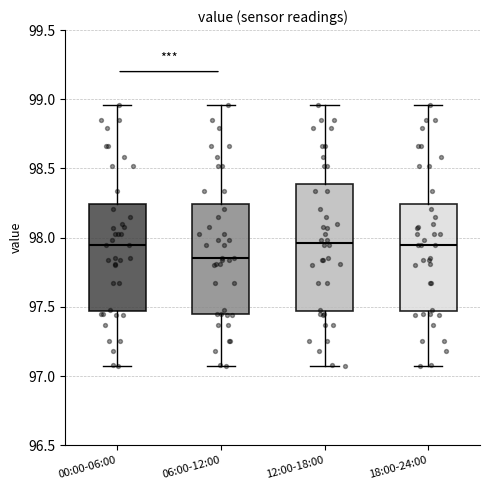

Where is the lower edge of the box for 18:00-24:00 on the y-axis? The values are not printed on the chart, so give them approximately, as read against the axis.

97.45